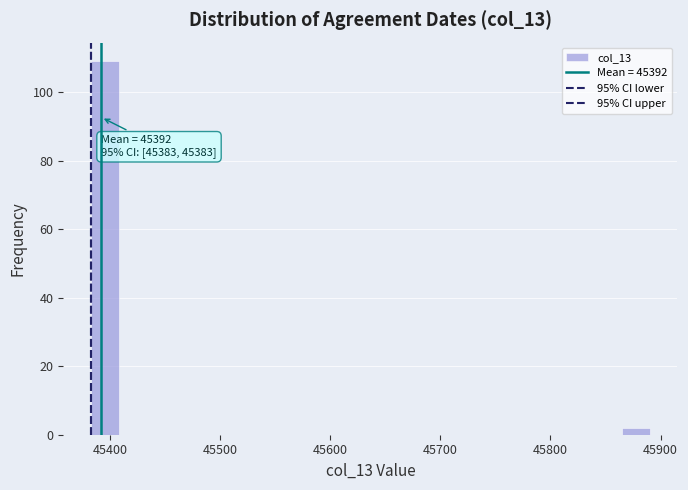

Around what value on the x-axis is the tallest bar? Give the approximate position of its centre, as read against the axis.

45400